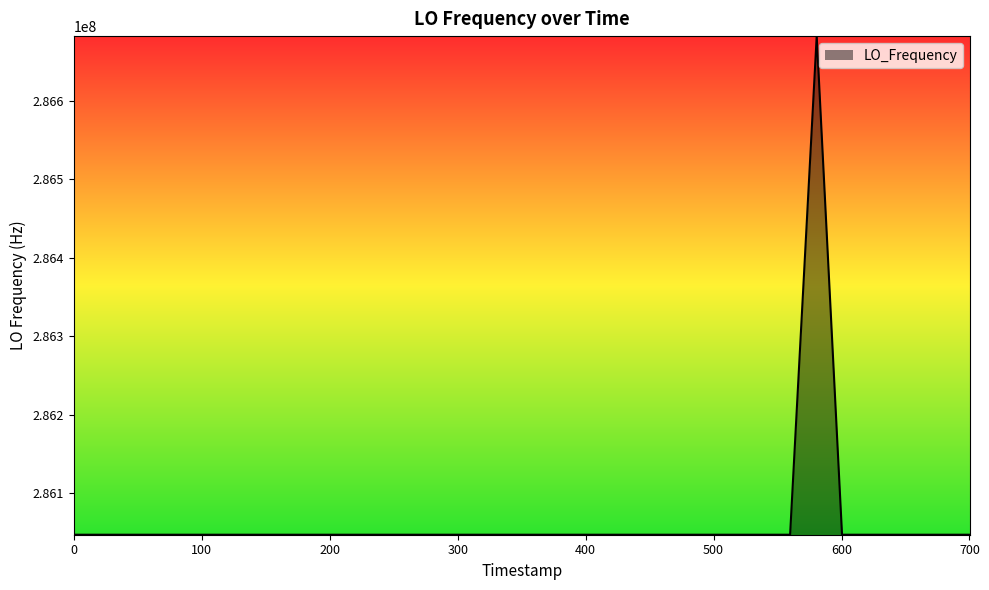

What is the smallest value displayed?

286046996.5